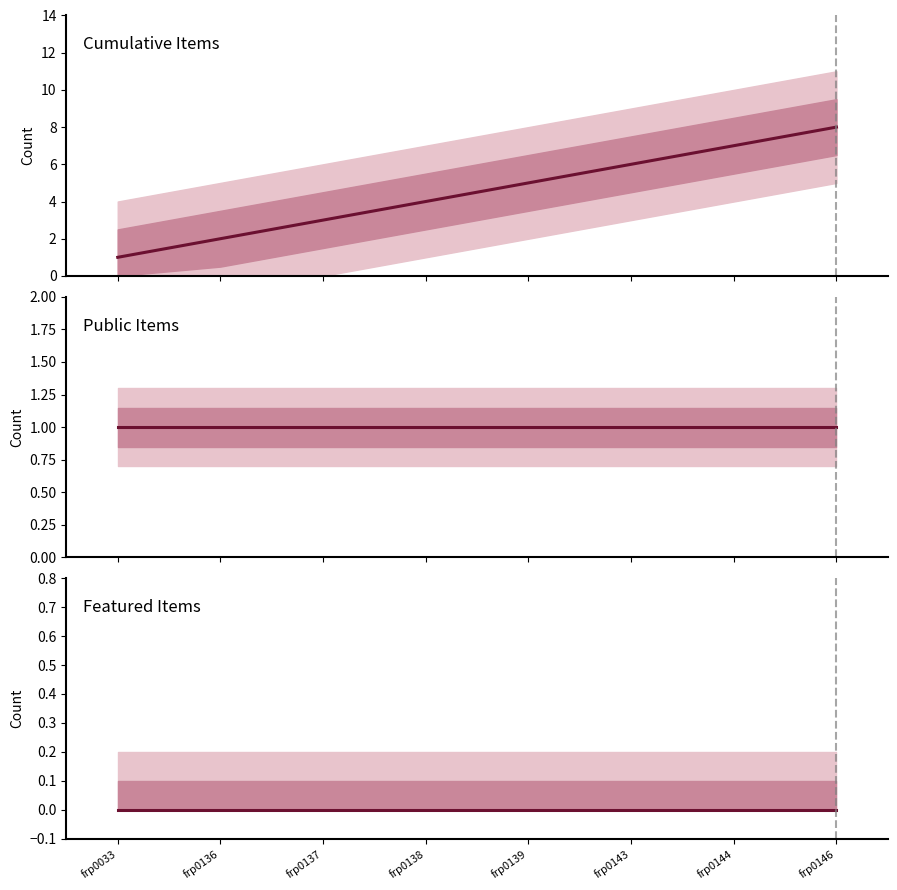

Reading right to left, transcribe all the data shown in this chart.

Cumulative Items: 8	7	6	5	4	3	2	1
Public Items: 1	1	1	1	1	1	1	1
Featured Items: 0	0	0	0	0	0	0	0